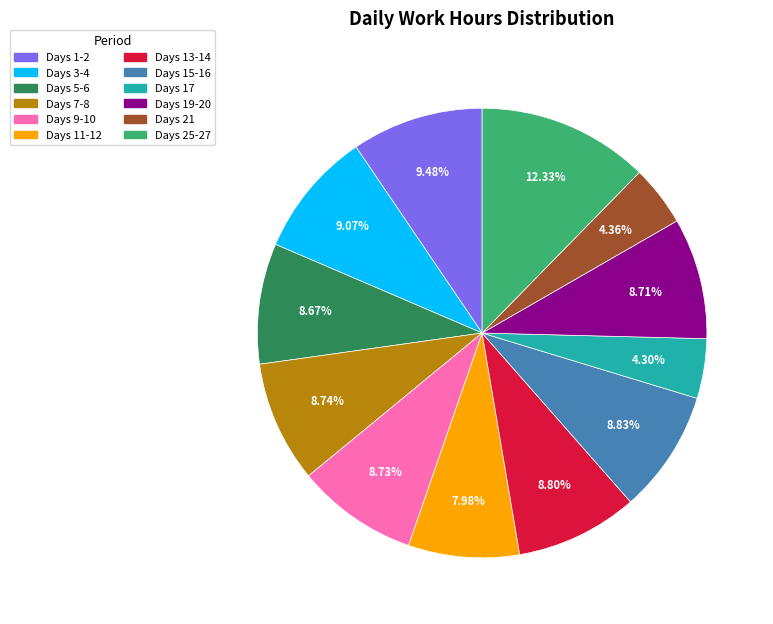

Is there a majority slice in this chart?

No